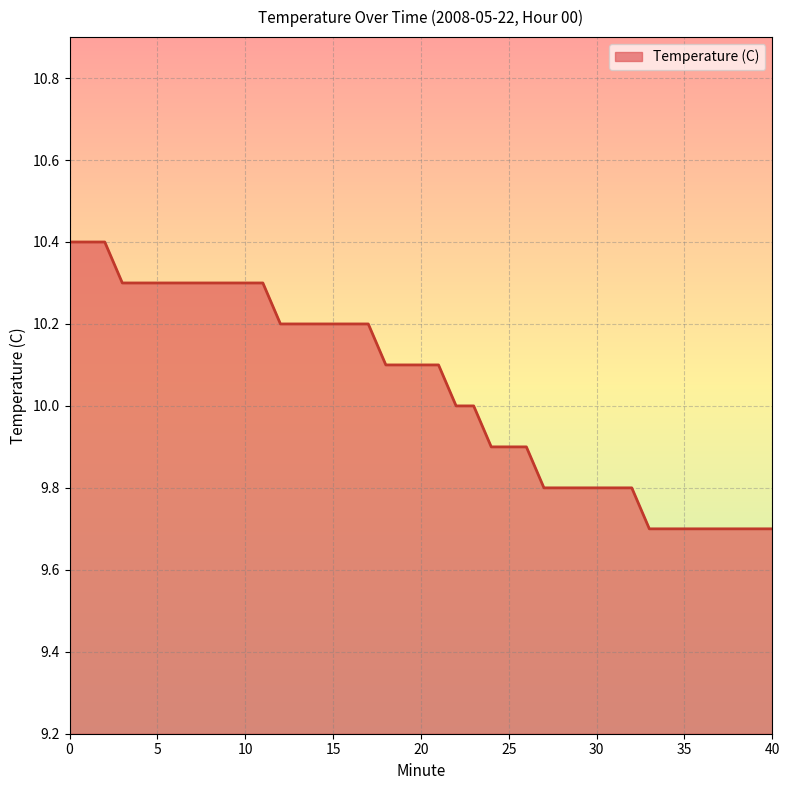

Count the number of categories in the chart.

40